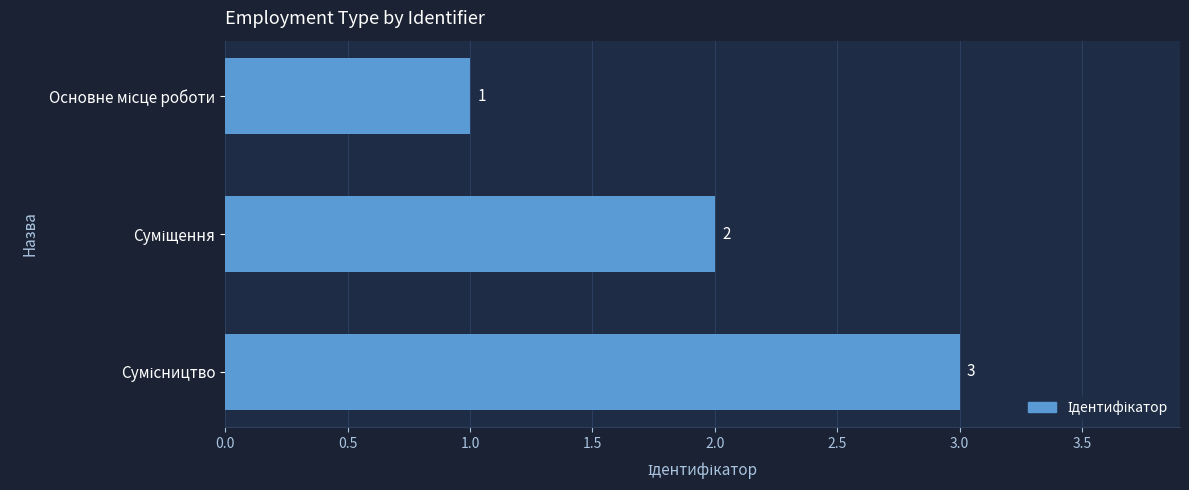

What is the maximum value shown in the chart?

3